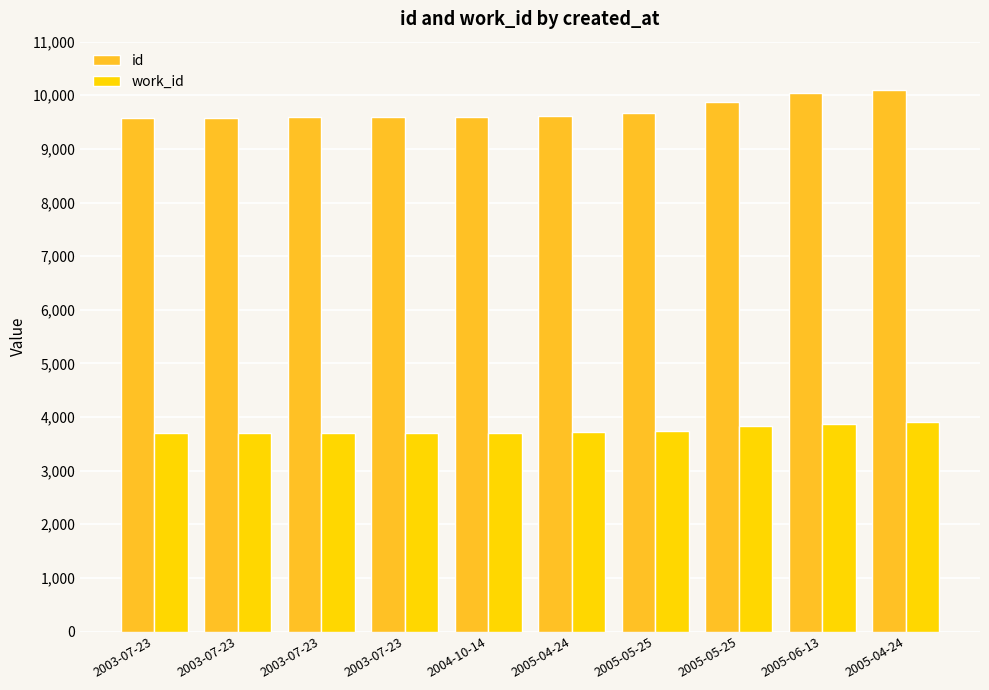

Reading right to left, transcribe all the data shown in this chart.

id: 10094	10034	9873	9676	9612	9590	9587	9586	9585	9581
work_id: 3905	3868	3838	3746	3718	3701	3700	3700	3700	3700